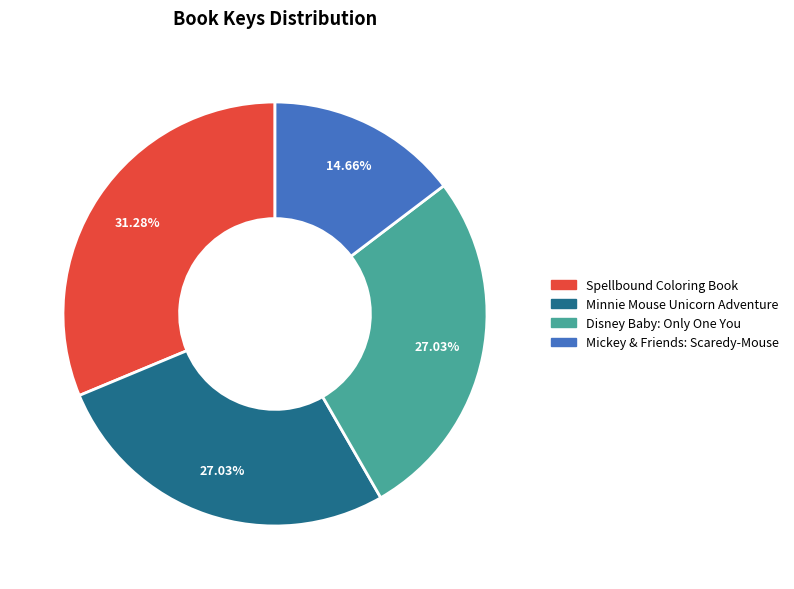

What is the ratio of the value at Mickey & Friends: Scaredy-Mouse to the value at Disney Baby: Only One You?

0.5